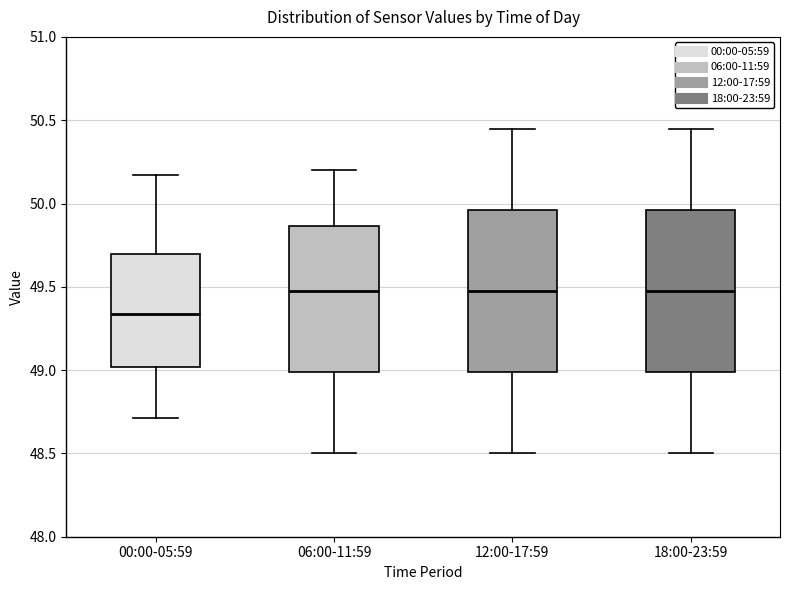

Where does the lower whisker of the box for 00:00-05:59 end on the y-axis? The values are not printed on the chart, so give them approximately, as read against the axis.

48.70